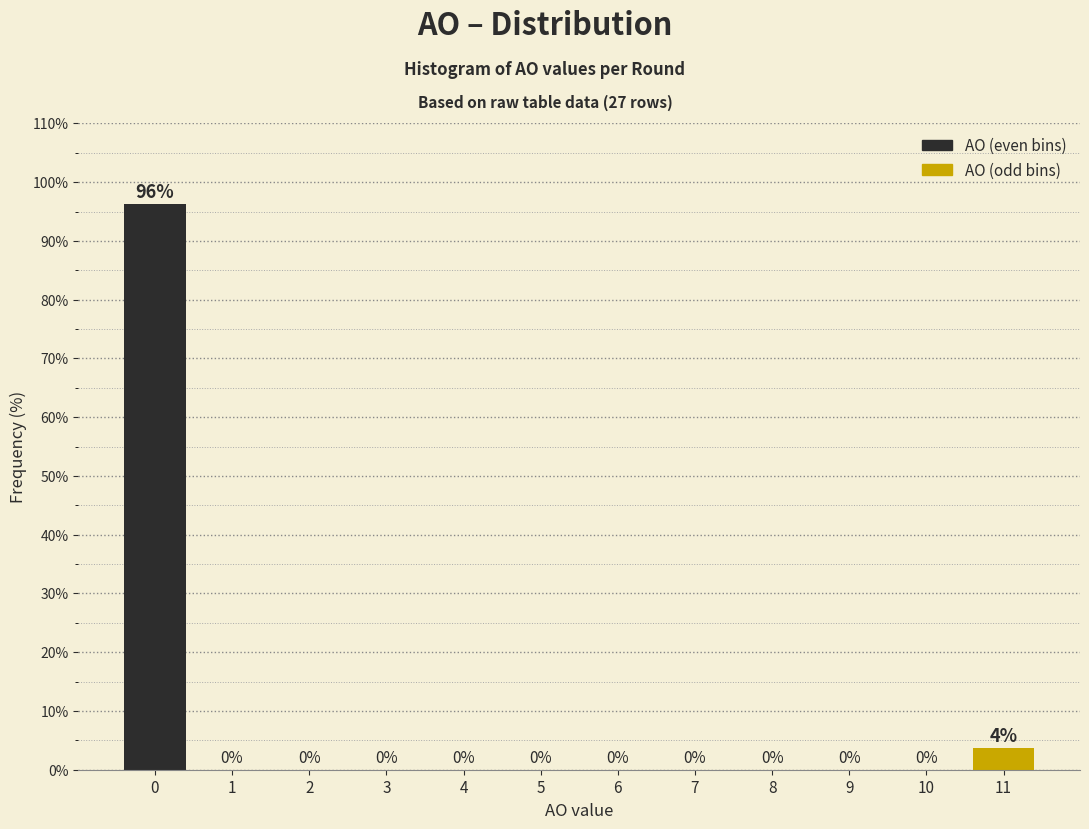

The value at 10 is -62.1. True or false?

False